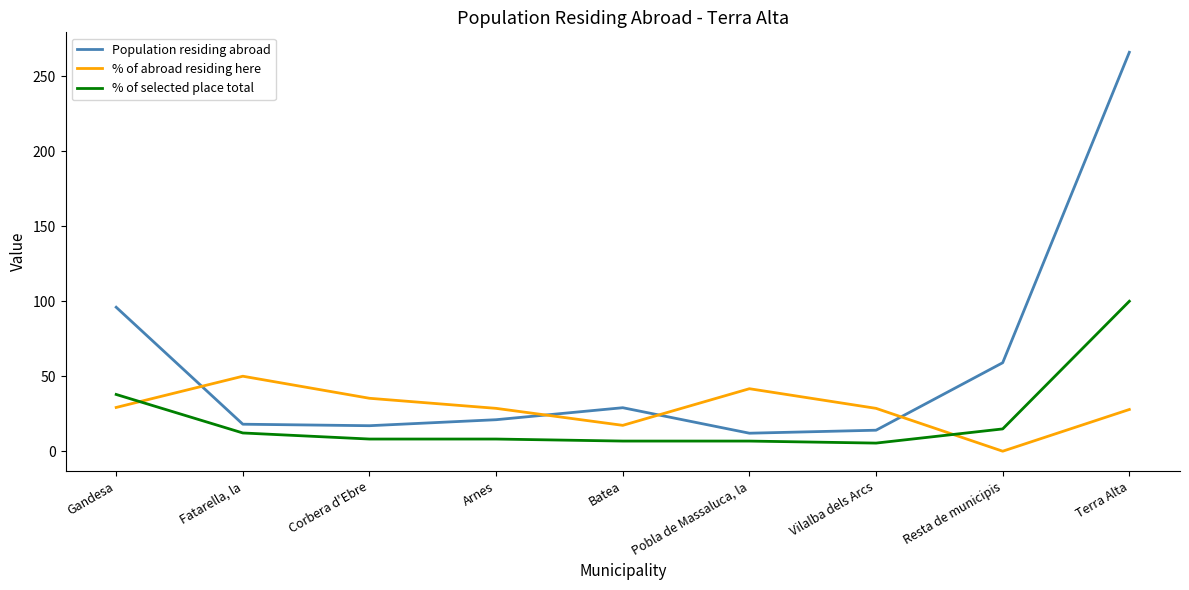

How many values in the Population residing abroad series are below 21?

4